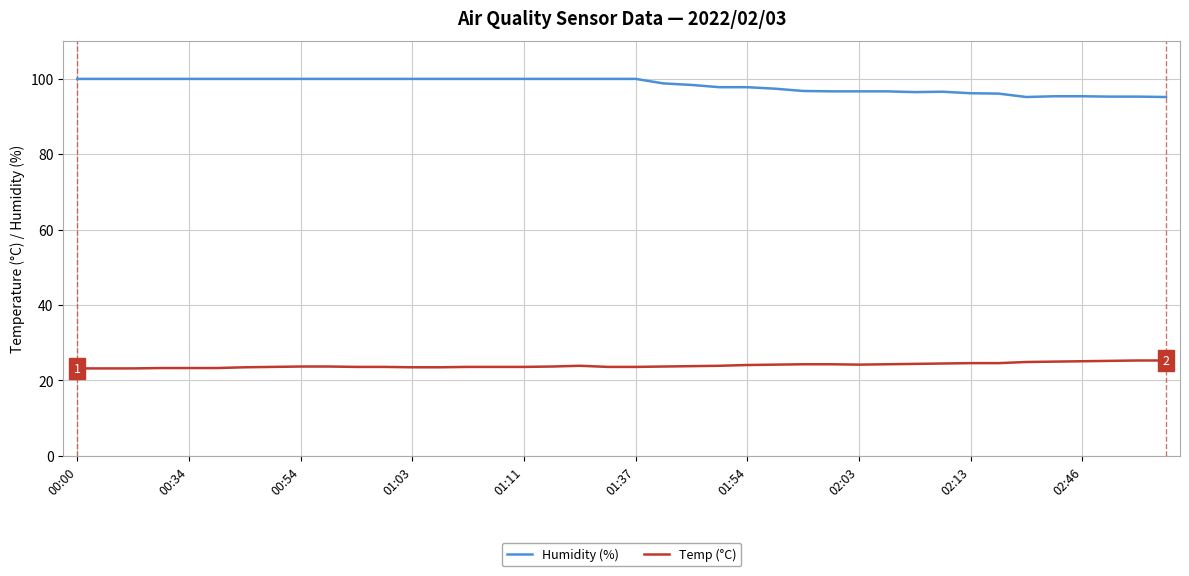

Rank the series by their average value, from lowest to highest.

Temp (°C), Humidity (%)